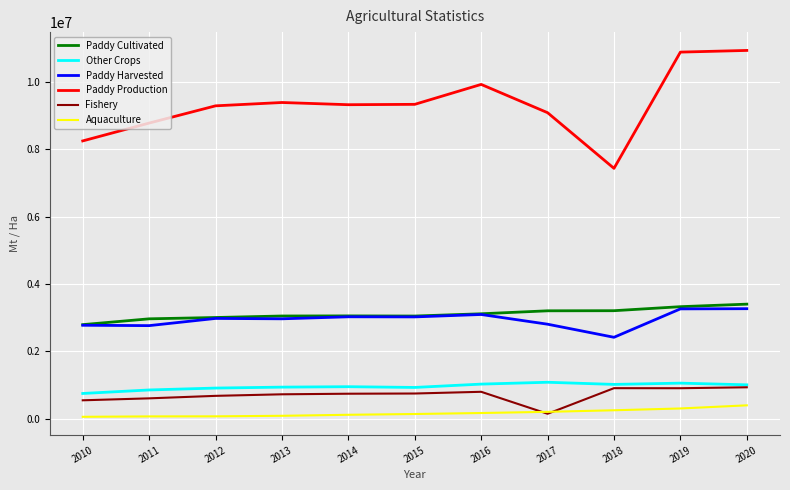

Does the chart have visible grid lines?

Yes